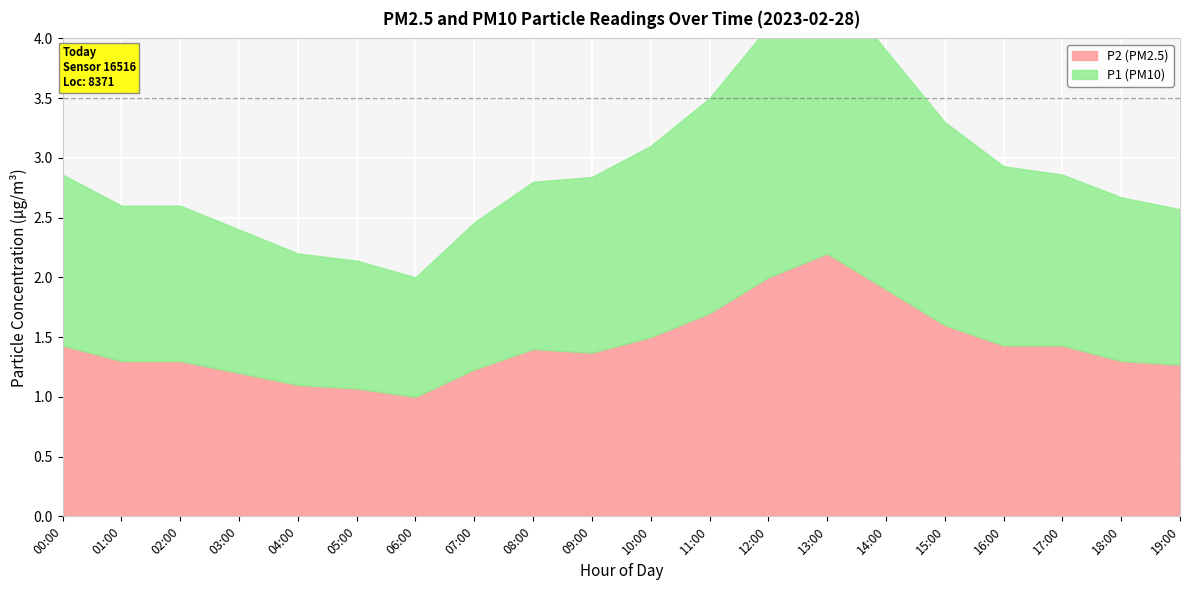

Is it true that P2 equals 1.3 at 19:00?

True